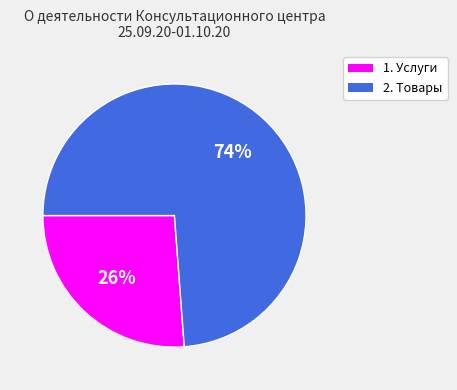

How many slices are in this pie chart?

2